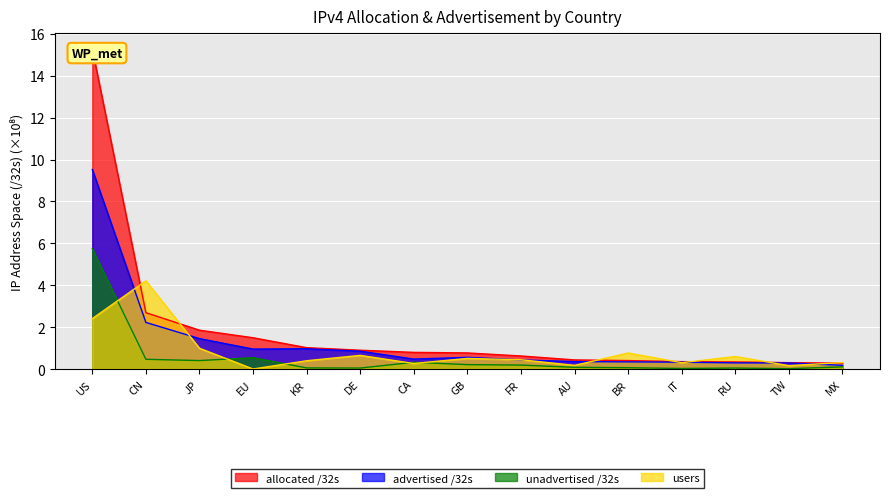

True or false: advertised /32s has a value of 0.2 at KR.

False